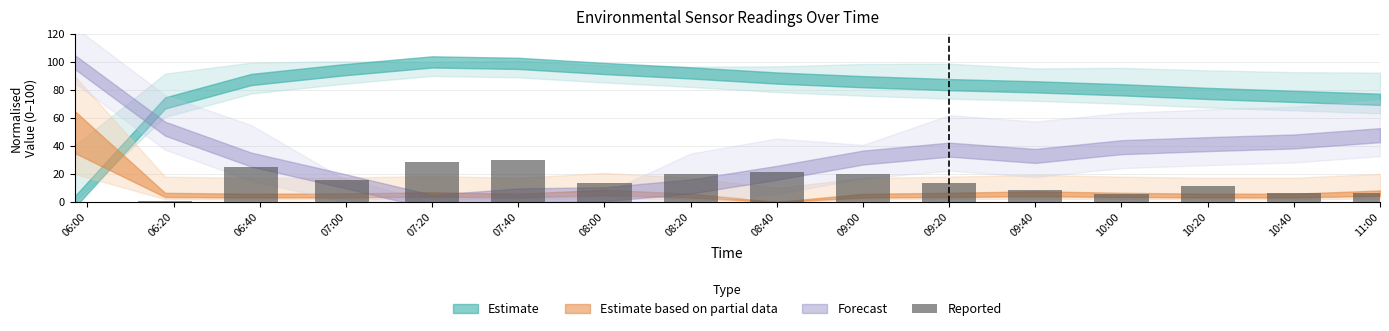

The chart shows a value of 2.4 at 09:40. True or false?

False